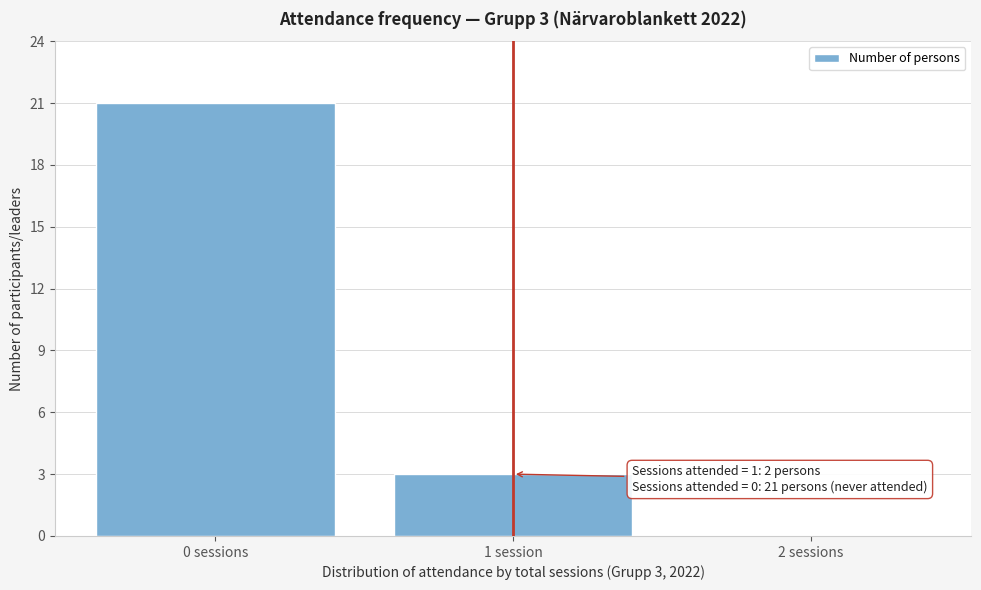

Reading right to left, transcribe all the data shown in this chart.

2 sessions=0	1 session=3	0 sessions=21